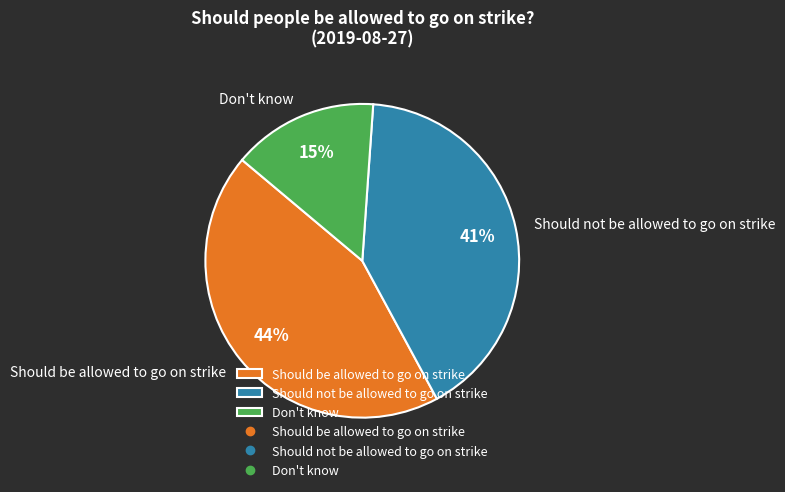

What percentage is the Should be allowed to go on strike slice, to the nearest percent?

44%